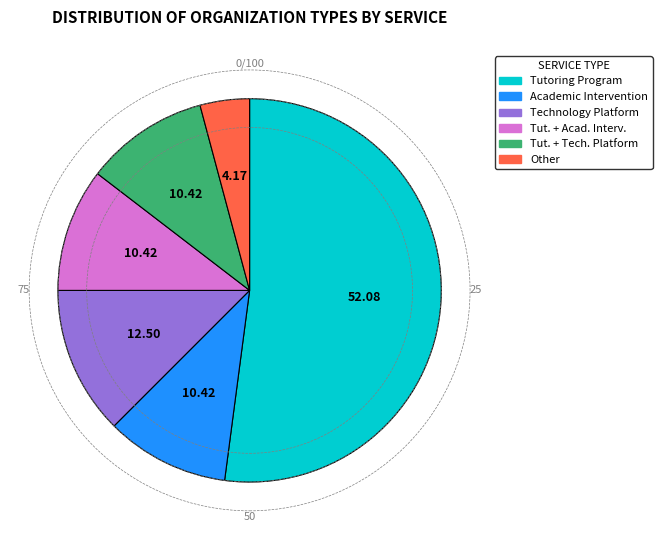

Is there any slice that represents more than half of the pie?

Yes